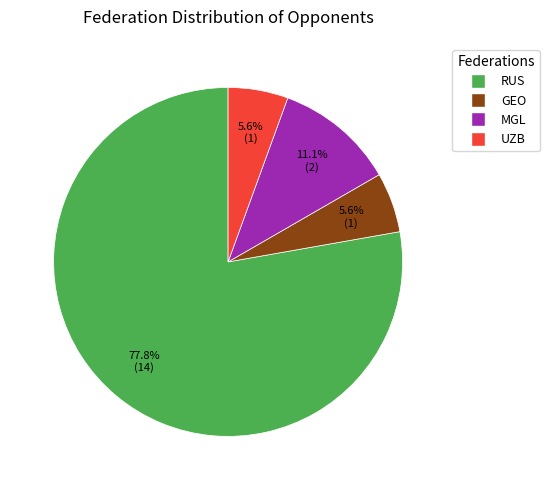

What is the majority slice?

RUS